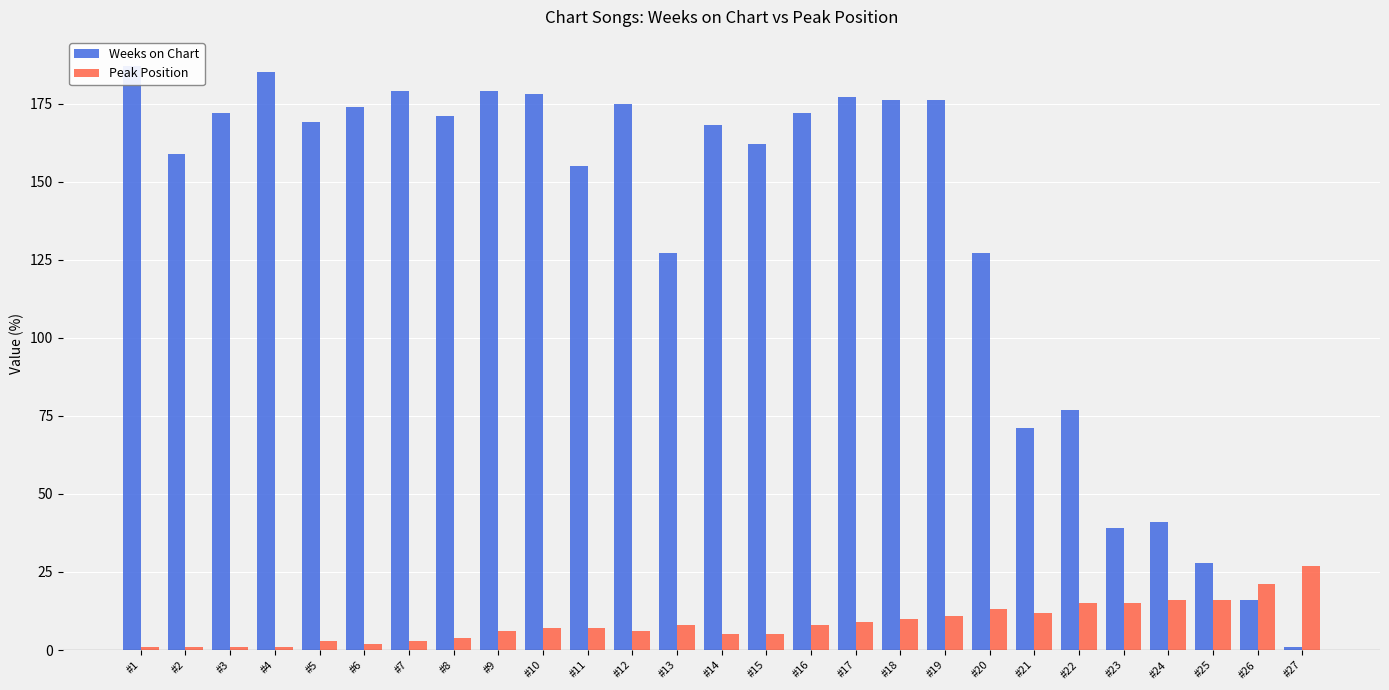

What is the minimum value shown in the chart?

1